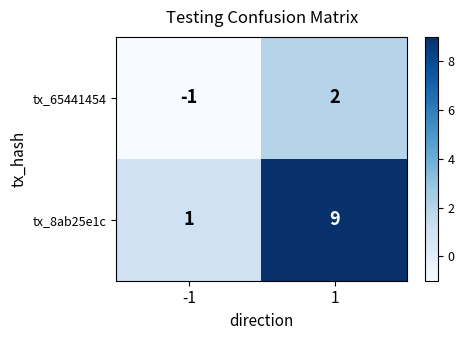

Which series has the largest range (max minus min)?

tx_8ab25e1c